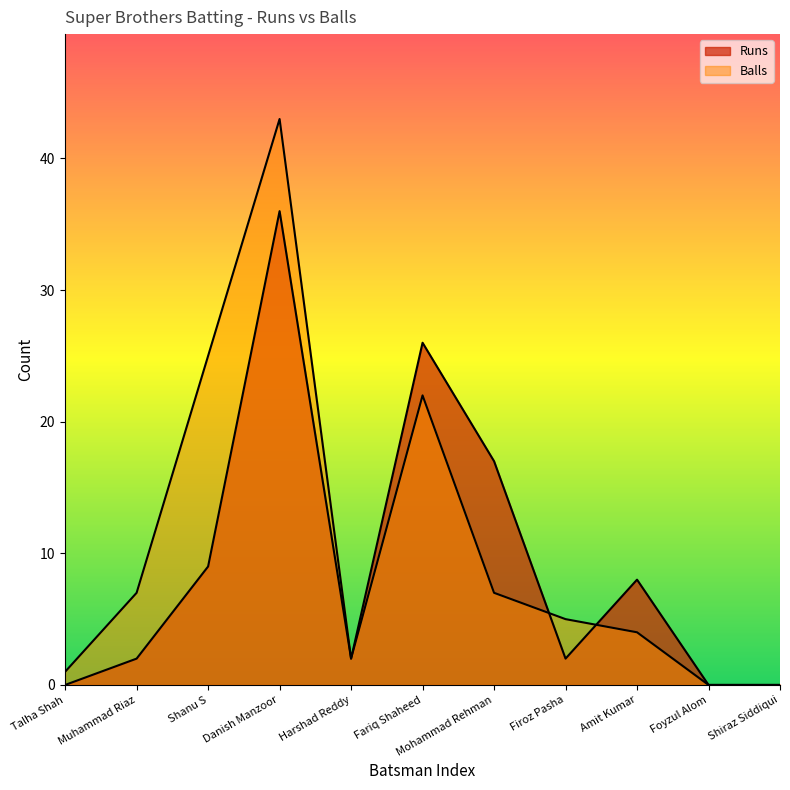

Reading left to right, what are all the values shown in this chart?

Runs: Talha Shah=0	Muhammad Riaz=2	Shanu S=9	Danish Manzoor=36	Harshad Reddy=2	Fariq Shaheed=26	Mohammad Rehman=17	Firoz Pasha=2	Amit Kumar=8	Foyzul Alom=0	Shiraz Siddiqui=0
Balls: Talha Shah=1	Muhammad Riaz=7	Shanu S=25	Danish Manzoor=43	Harshad Reddy=2	Fariq Shaheed=22	Mohammad Rehman=7	Firoz Pasha=5	Amit Kumar=4	Foyzul Alom=0	Shiraz Siddiqui=0